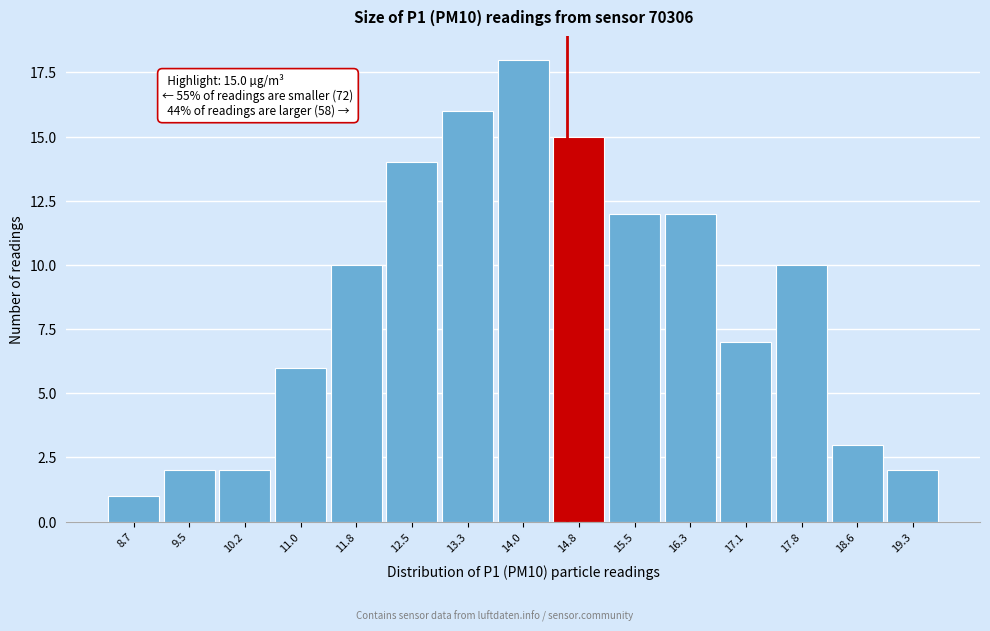

Reading left to right, extract all data points from this chart.

8.7=1	9.5=2	10.2=2	11.0=6	11.8=10	12.5=14	13.3=16	14.0=18	14.8=15	15.5=12	16.3=12	17.1=7	17.8=10	18.6=3	19.3=2